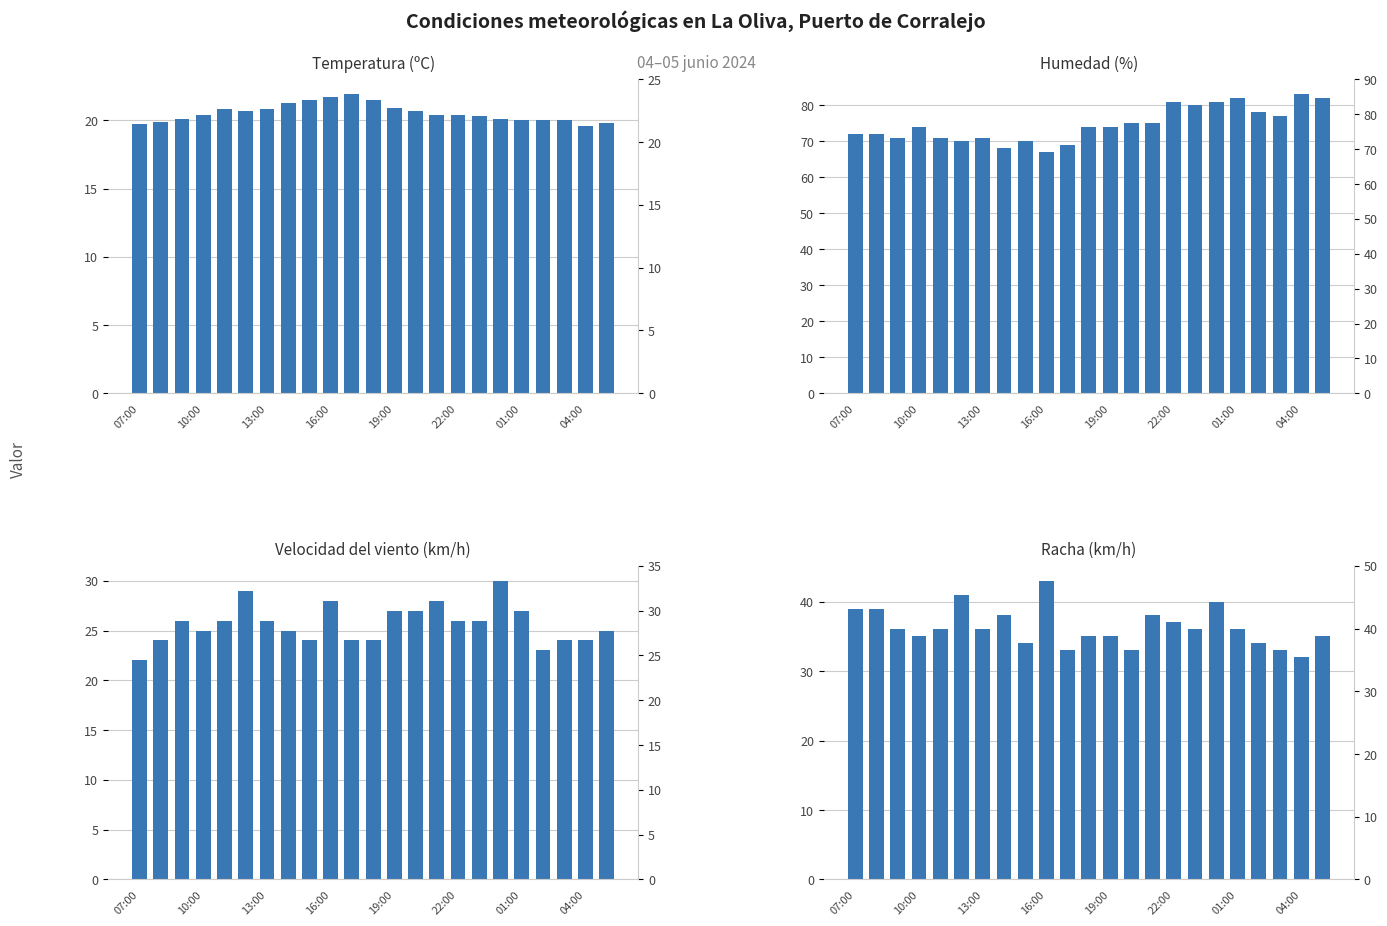

What are all the series names shown in the legend?

Temperatura (ºC), Humedad (%), Velocidad del viento (km/h), Racha (km/h)